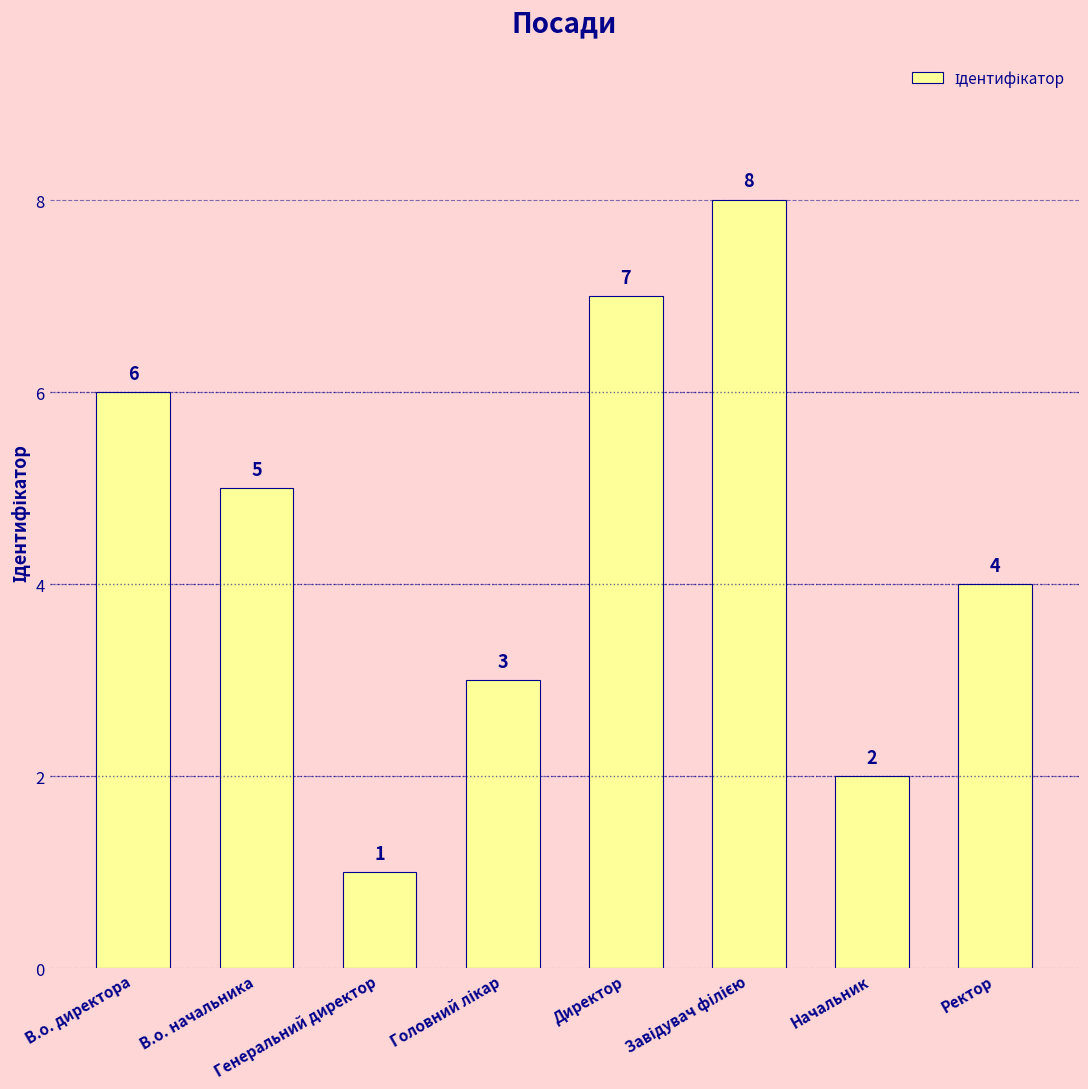

Where is the data nearest to the value 4?

Ректор